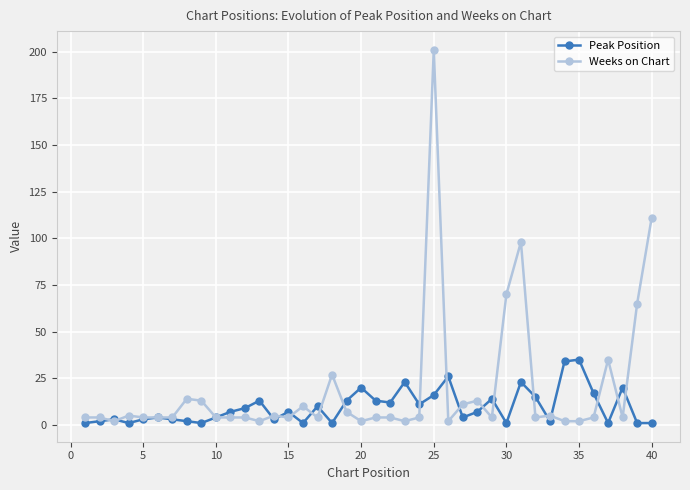

Which series has the largest total across all categories?

Weeks on Chart